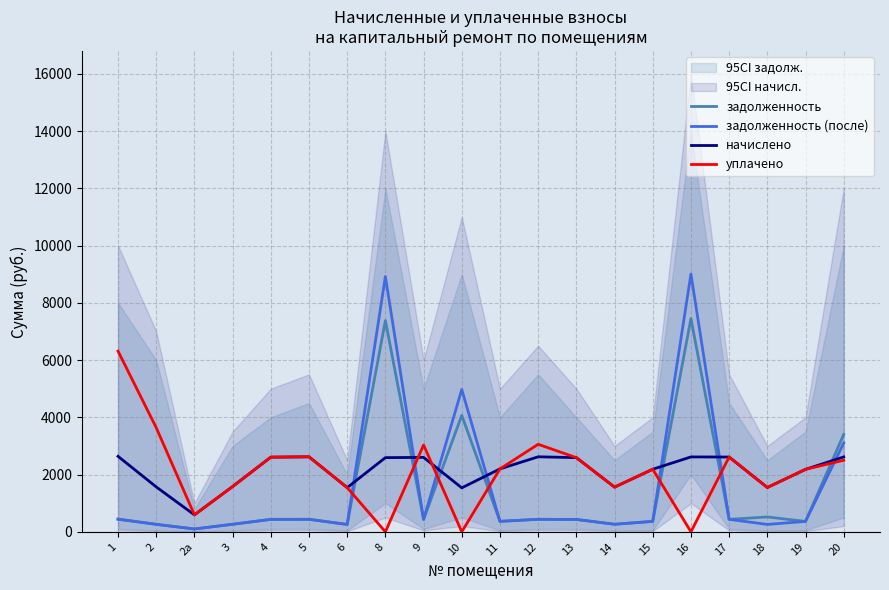

At which label does уплачено first exceed 2198?

1